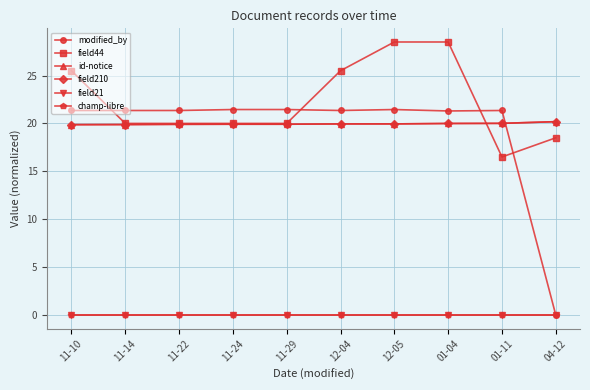

True or false: field44 and modified_by intersect in this chart.

True